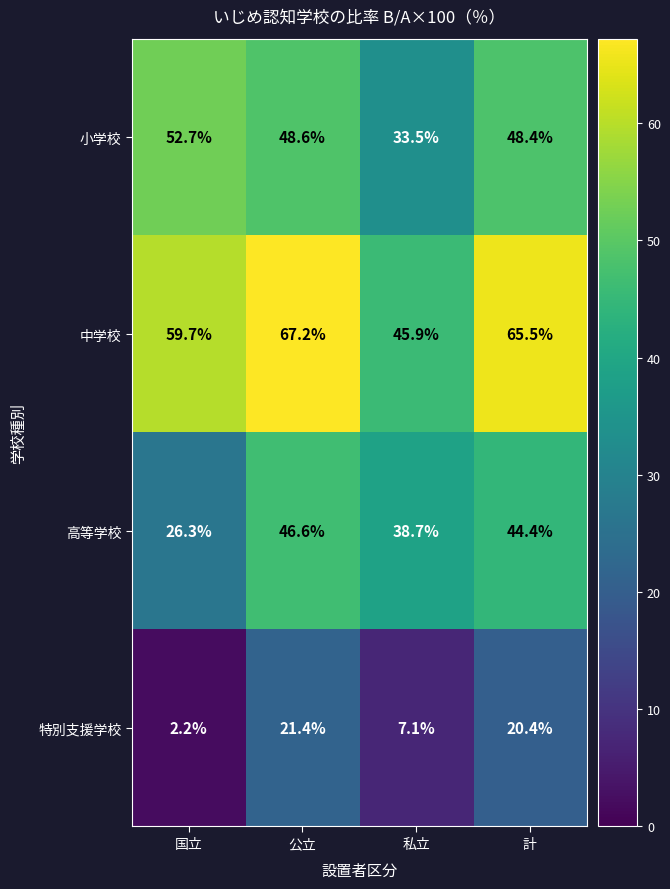

Which series has the largest range (max minus min)?

中学校